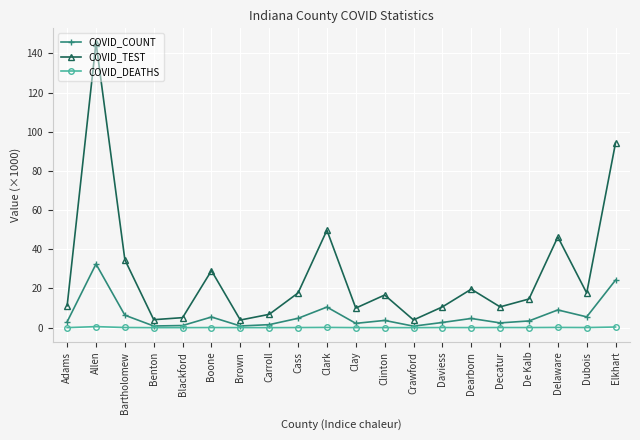

True or false: COVID_TEST and COVID_DEATHS intersect in this chart.

False